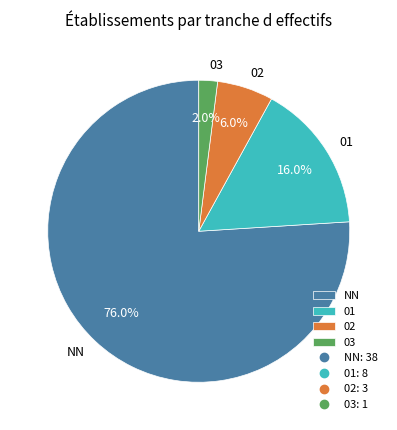

Rank the categories by value from highest to lowest.

NN, 01, 02, 03